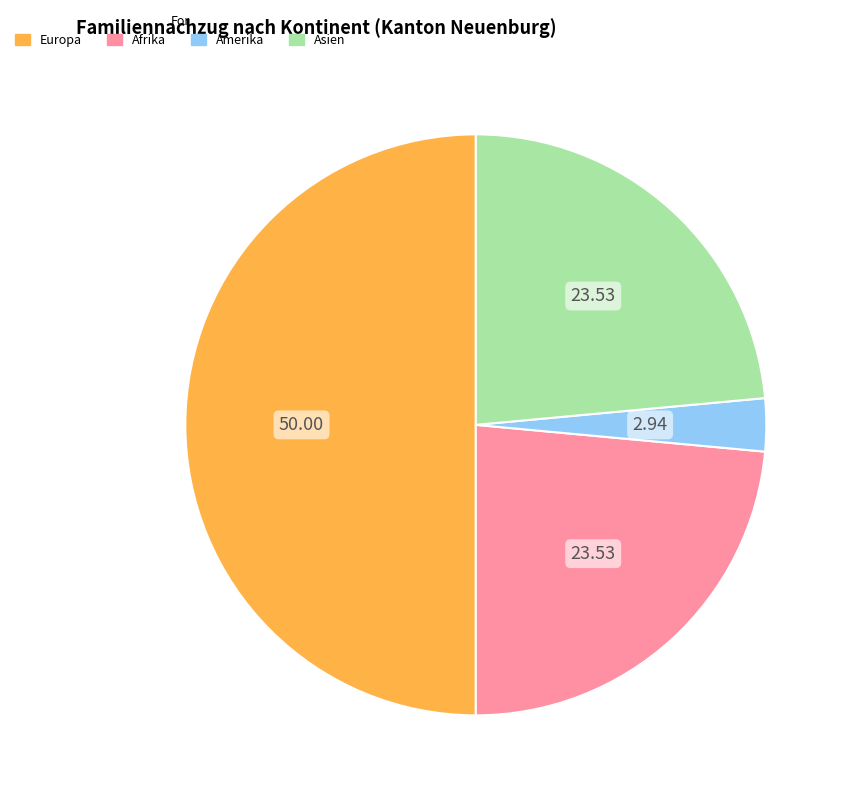

Is it true that Afrika is 35% of the pie?

False